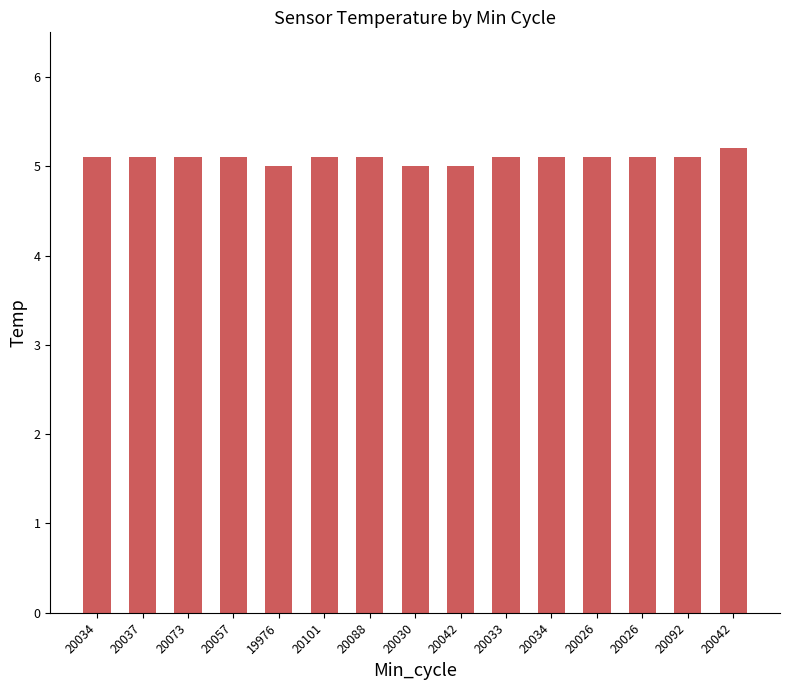

The value at 20037 is 6.6. True or false?

False